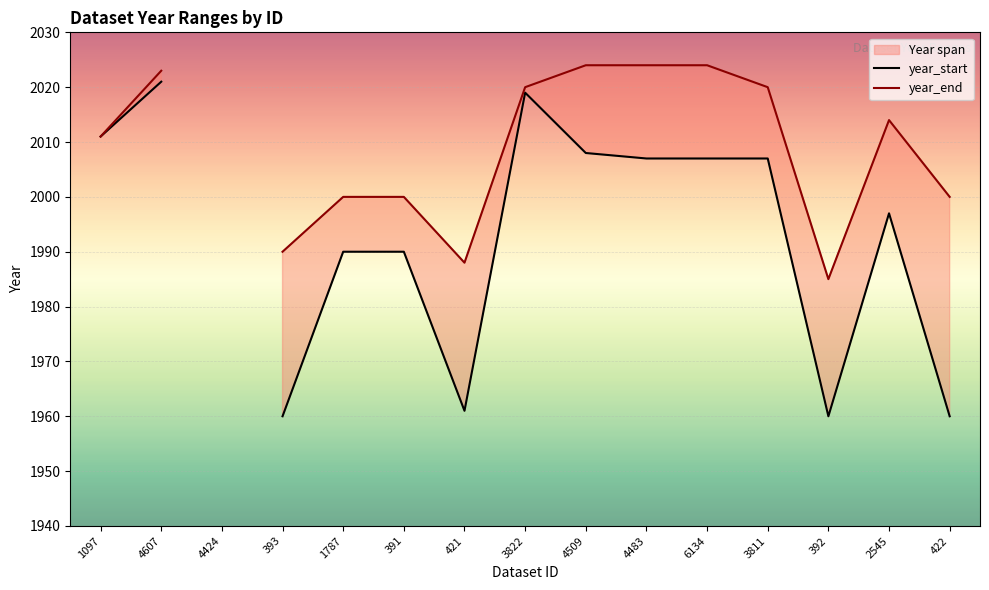

What is the difference between the year_end values at 1787 and 4509?

24